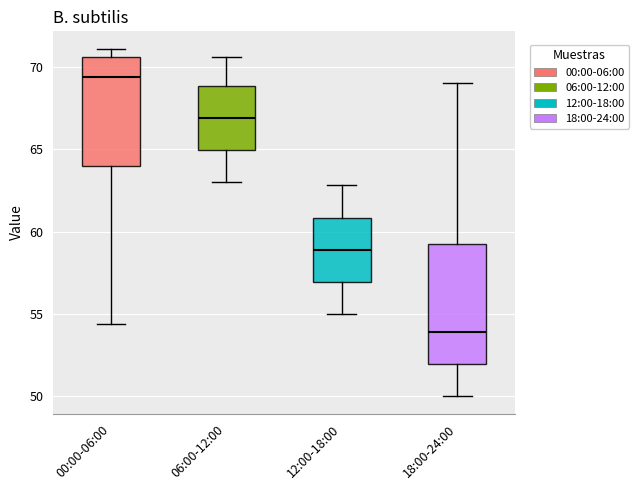

Comparing the boxes themselves (not the whiskers), which one is the tallest?

18:00-24:00